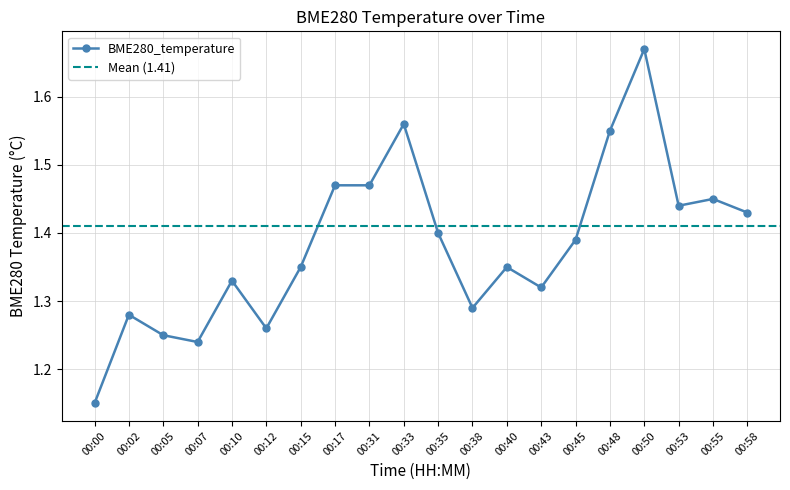

Reading left to right, what are all the values shown in this chart?

00:00=1.1	00:02=1.3	00:05=1.2	00:07=1.2	00:10=1.3	00:12=1.3	00:15=1.4	00:17=1.5	00:31=1.5	00:33=1.6	00:35=1.4	00:38=1.3	00:40=1.4	00:43=1.3	00:45=1.4	00:48=1.6	00:50=1.7	00:53=1.4	00:55=1.4	00:58=1.4